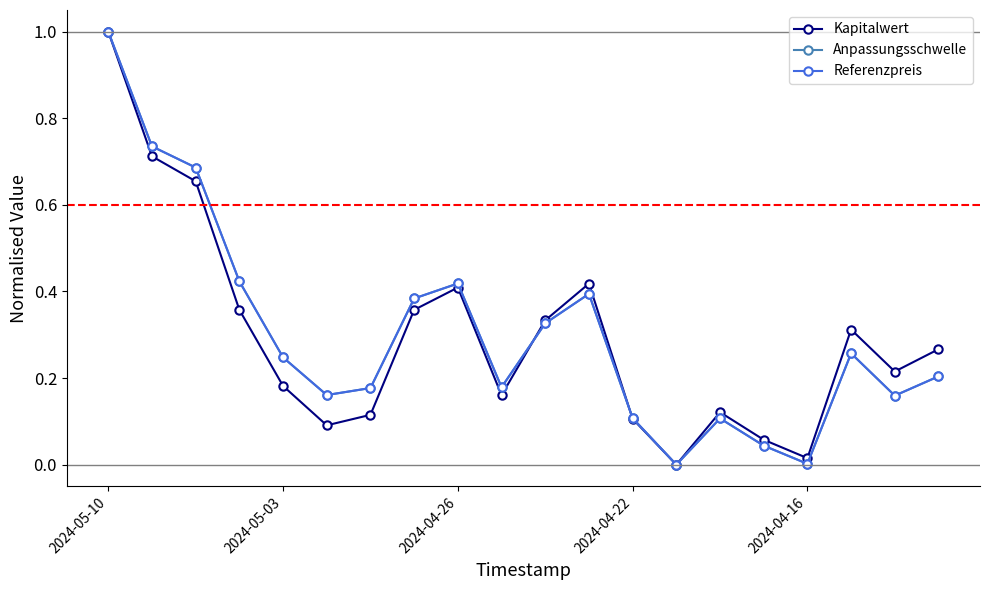

How many interior local valleys does the Referenzpreis series have?

5